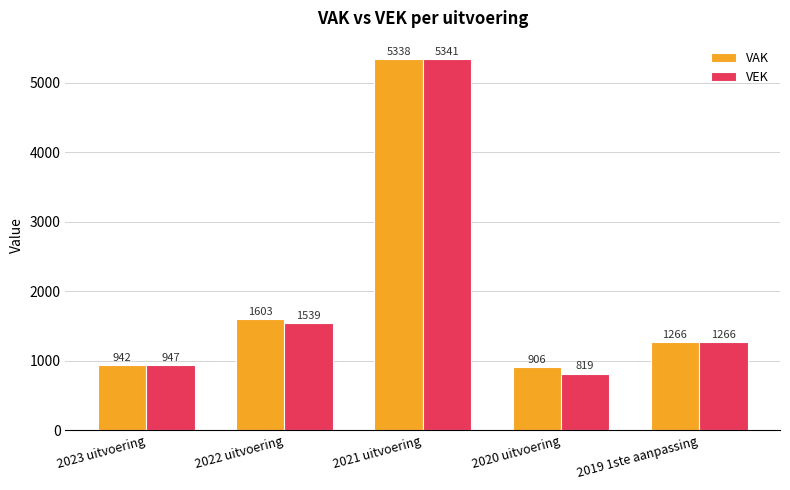

What is the maximum value shown in the chart?

5341